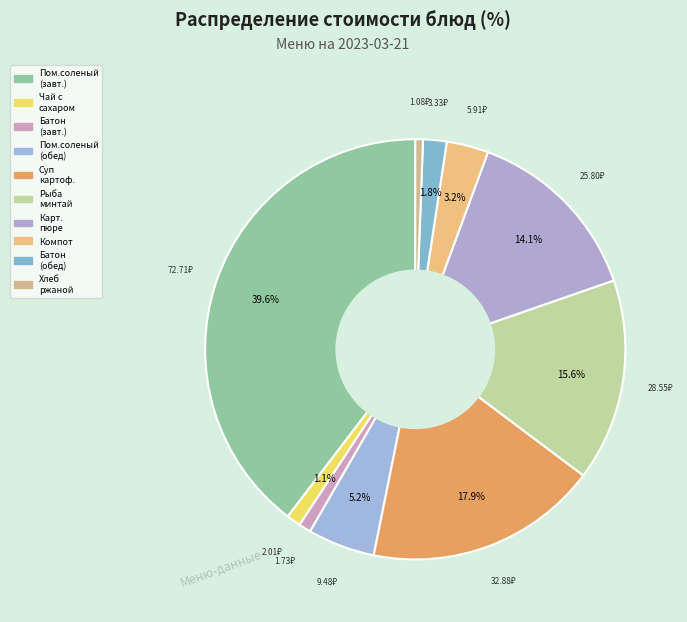

Count the number of slices in the pie.

10